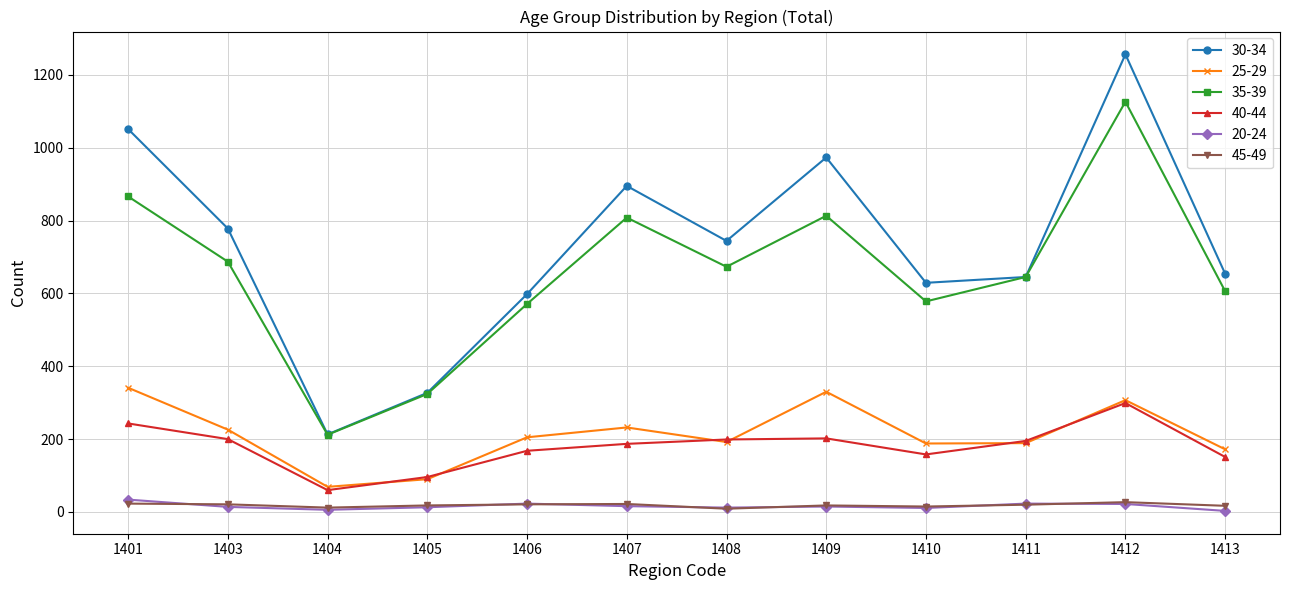

Which series has the largest total across all categories?

30-34